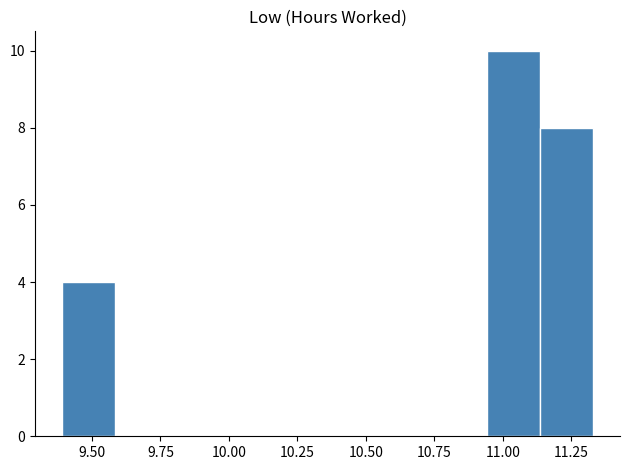

Read against the x-axis, roughly where is the centre of the tallest bar?

11.05